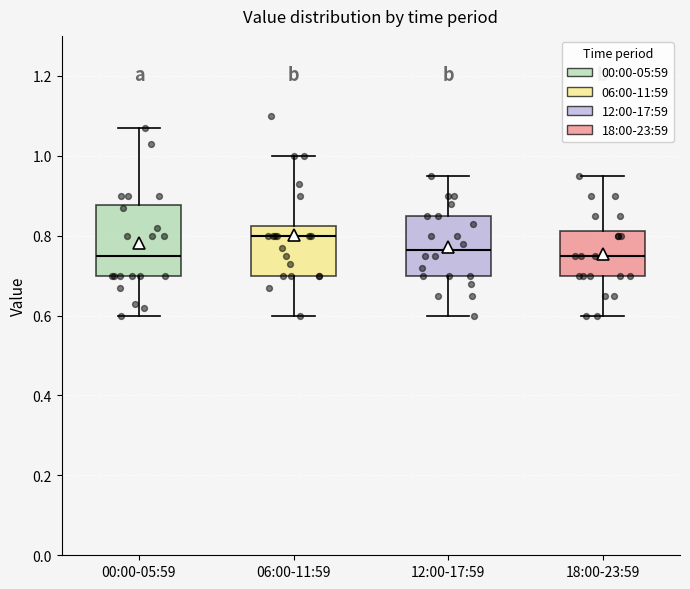

Which box's median line is the highest?

06:00-11:59